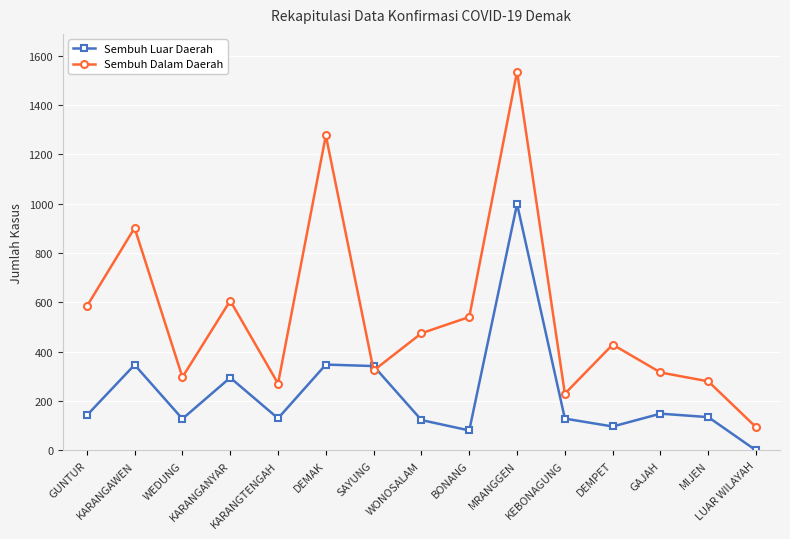

What is the sum of all Sembuh Dalam Daerah values?

8162